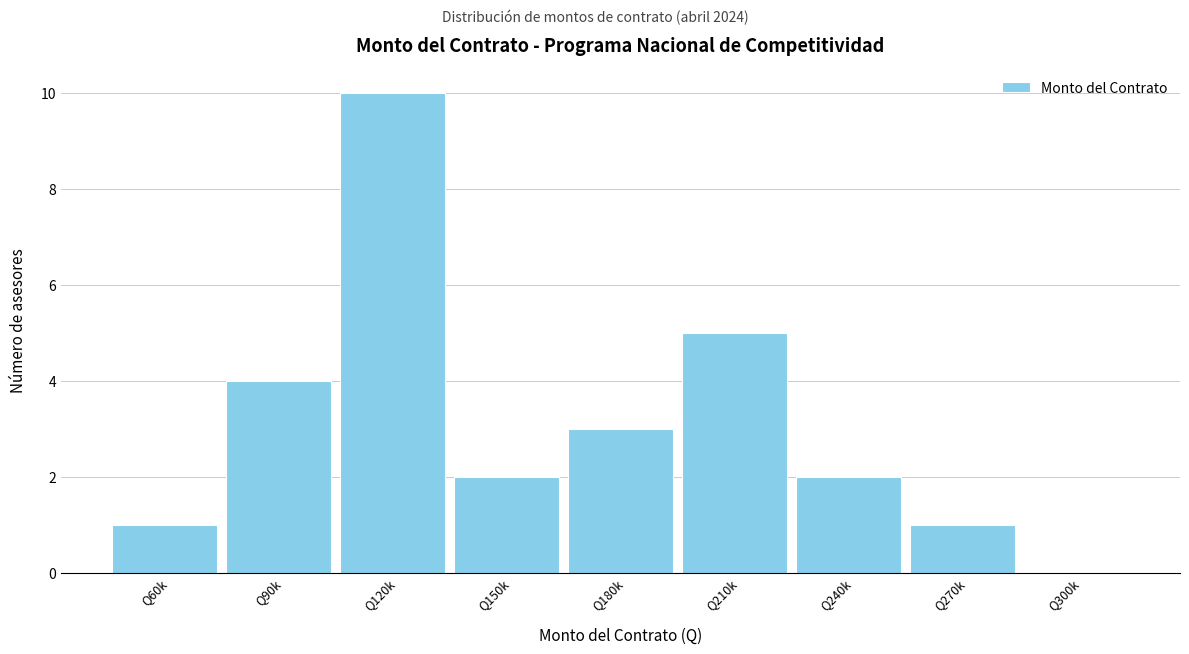

Reading left to right, what are all the values shown in this chart?

Q60k=1	Q90k=4	Q120k=10	Q150k=2	Q180k=3	Q210k=5	Q240k=2	Q270k=1	Q300k=0